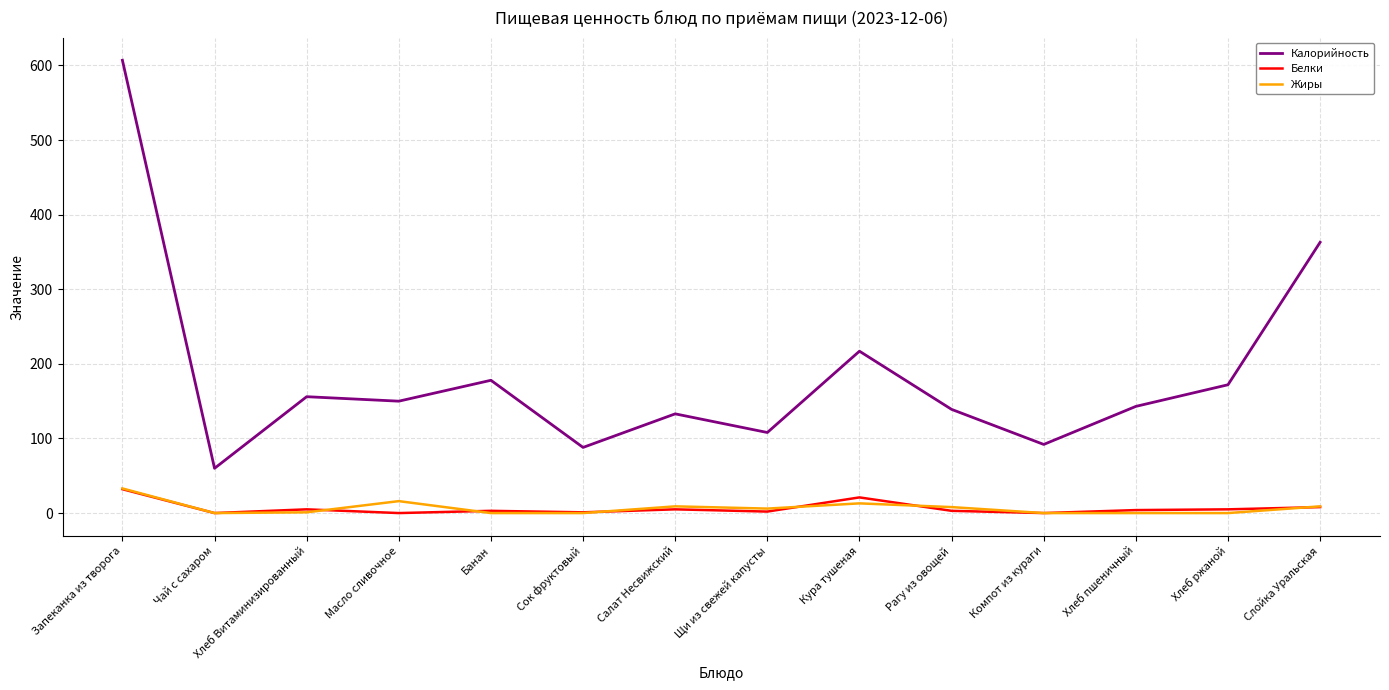

What is the average value of the Калорийность series?

186